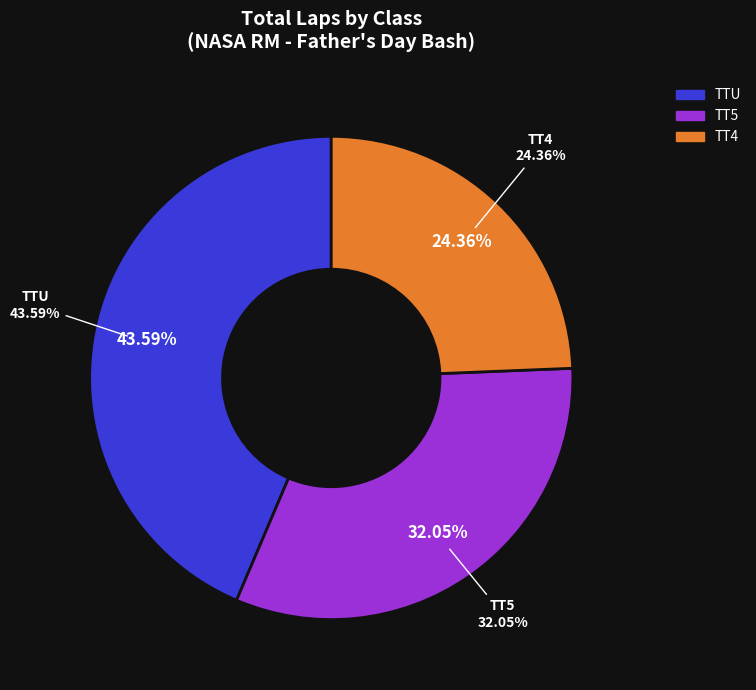

Rank the categories by value from highest to lowest.

TTU, TT5, TT4